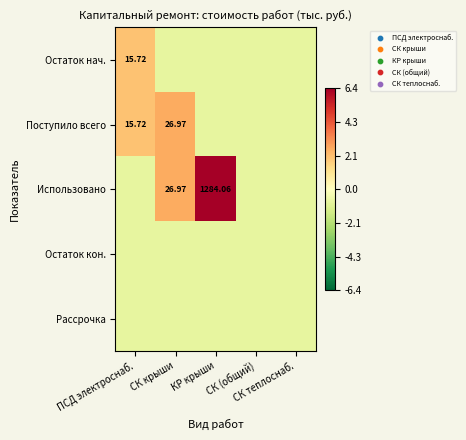

List the labels in order of Рассрочка value, largest first.

ПСД электроснаб., СК крыши, КР крыши, СК (общий), СК теплоснаб.